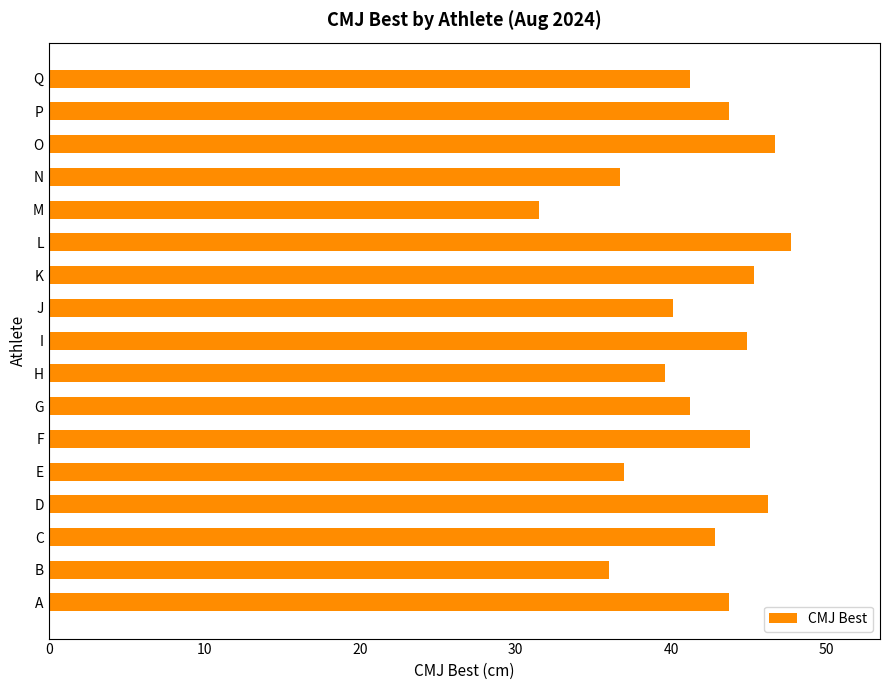

How many bars are there in total?

17